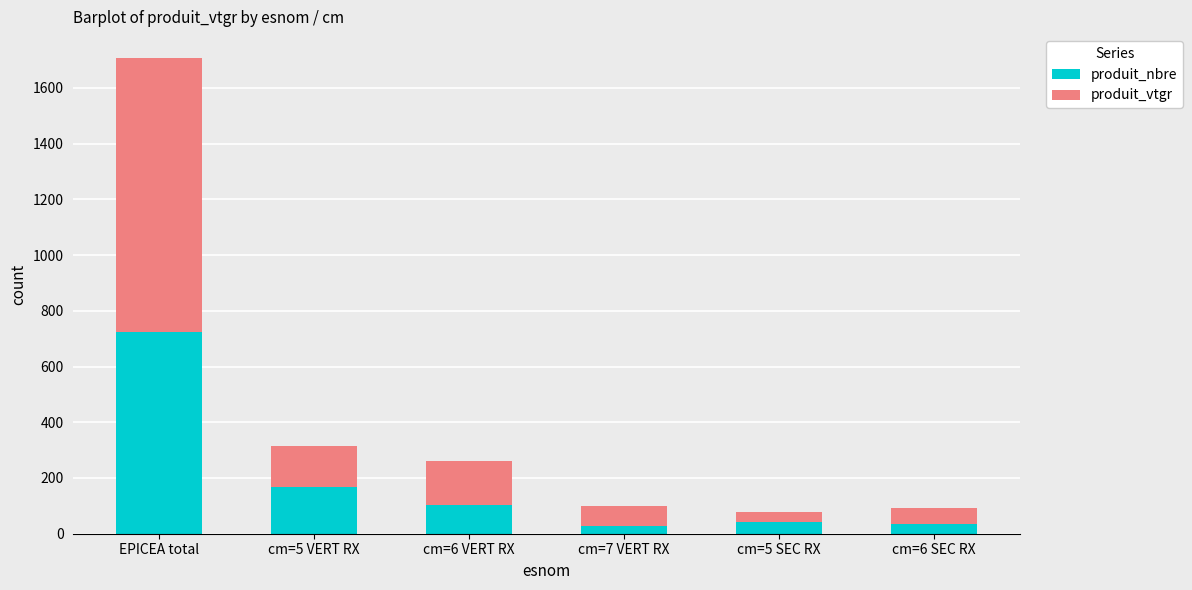

What is the total value across all series at cm=6 SEC RX?

92.9